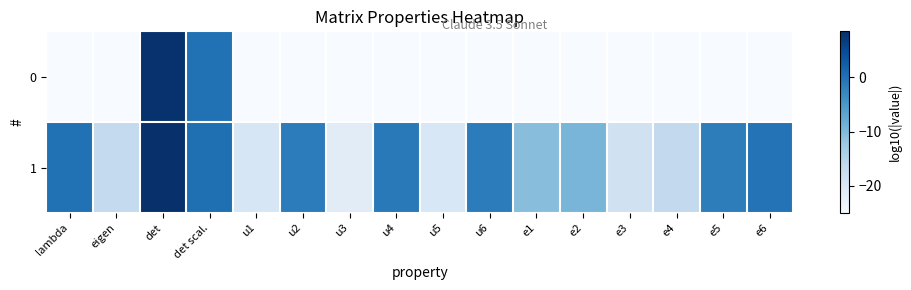

At e5, list the series in order from smallest to largest.

0, 1